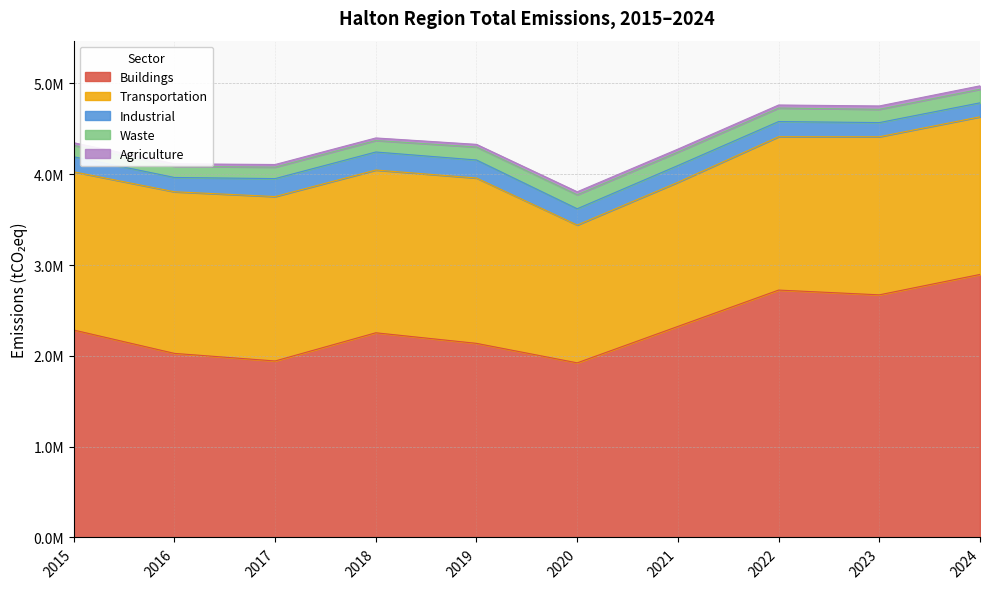

Where is Industrial nearest to the value 176429?

2020